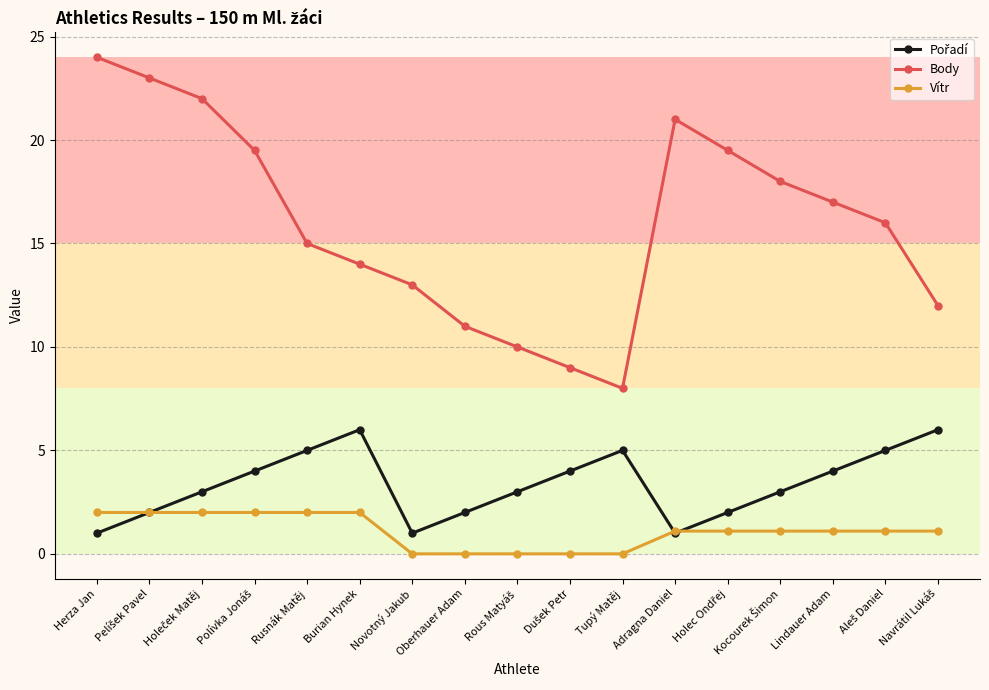

Which label corresponds to the largest value in the chart?

Herza Jan